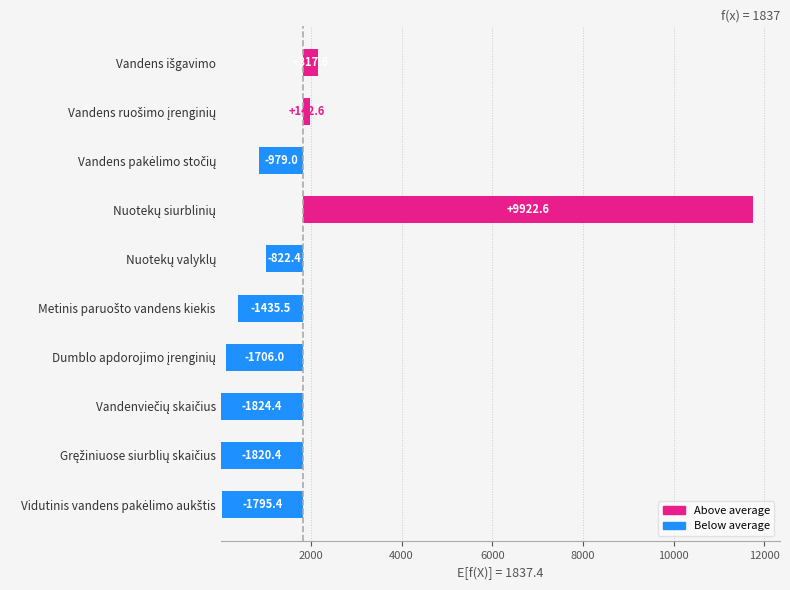

What is the average value?

2076.6